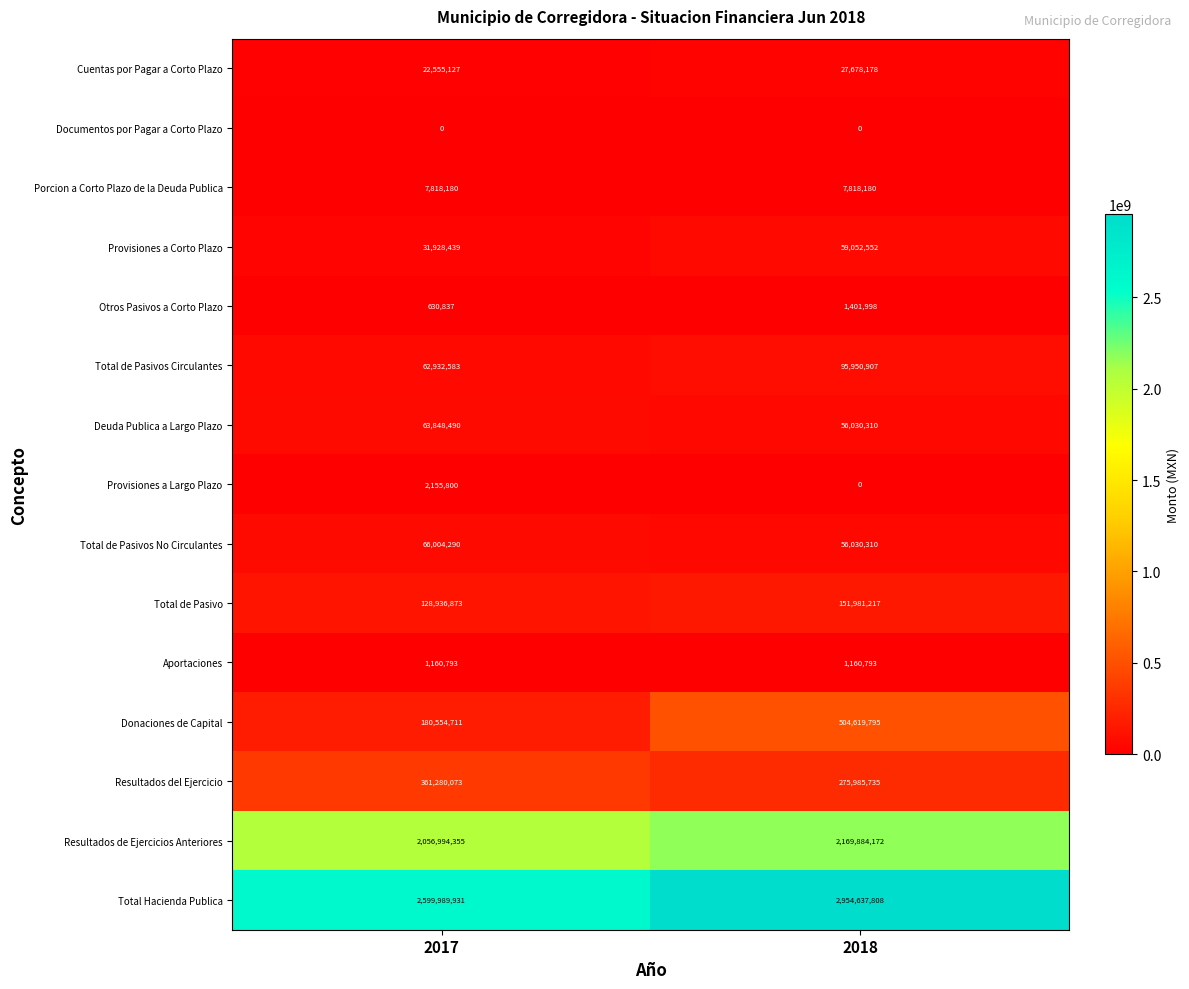

At which label does Total de Pasivo reach its peak?

2018